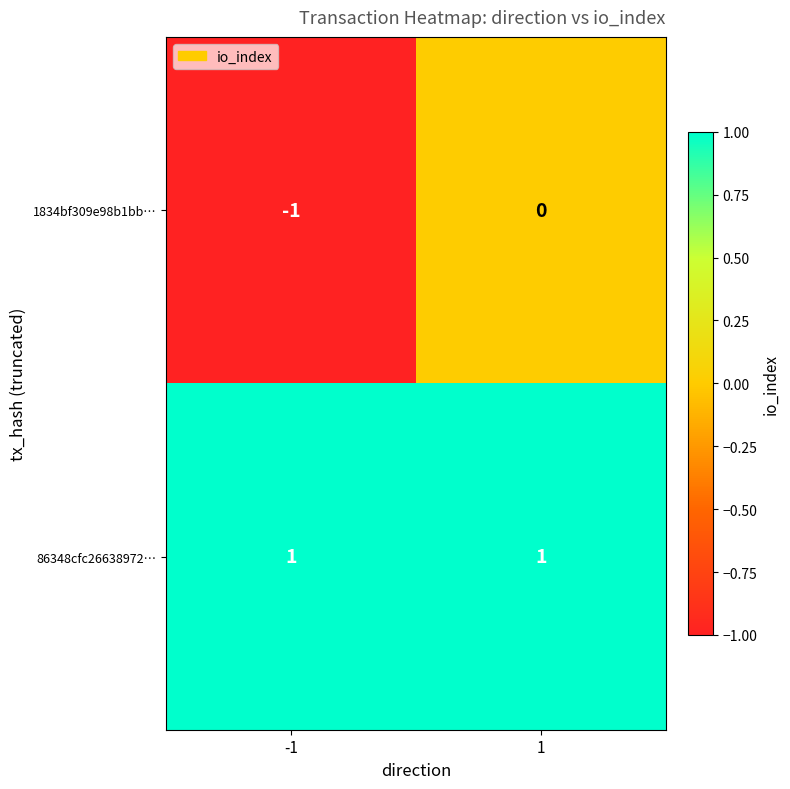

True or false: 1834bf309e98b1bb… has a value of -1 at -1.

True